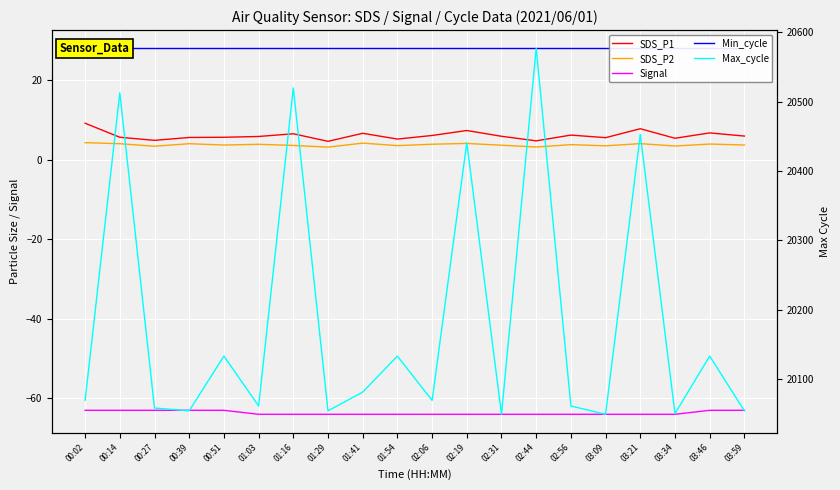

Between 00:02 and 01:41, which is larger?

00:02